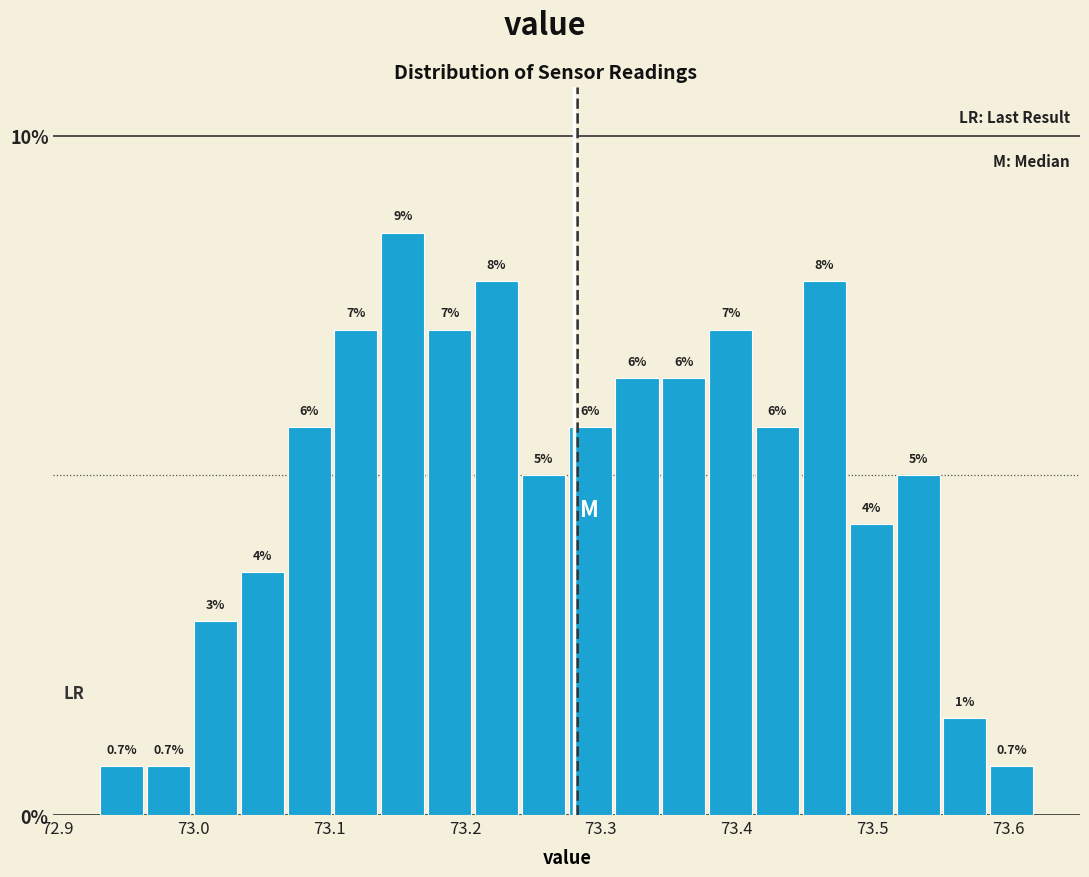

Read against the x-axis, roughly where is the centre of the tallest bar?

73.15